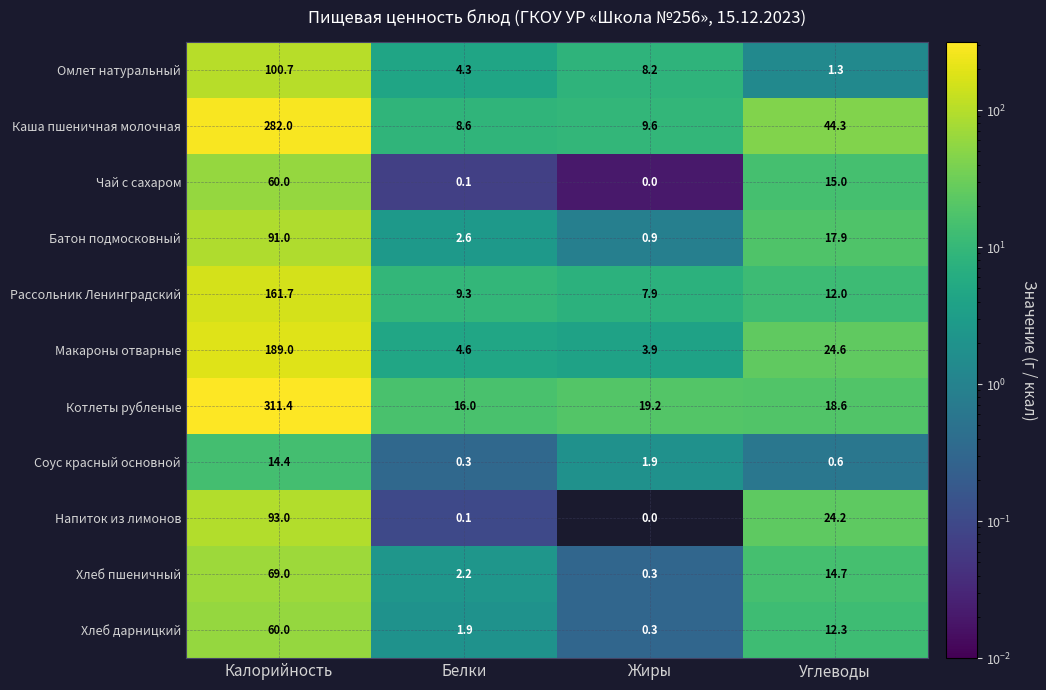

True or false: Котлеты рубленые has a value of 23.9 at Белки.

False